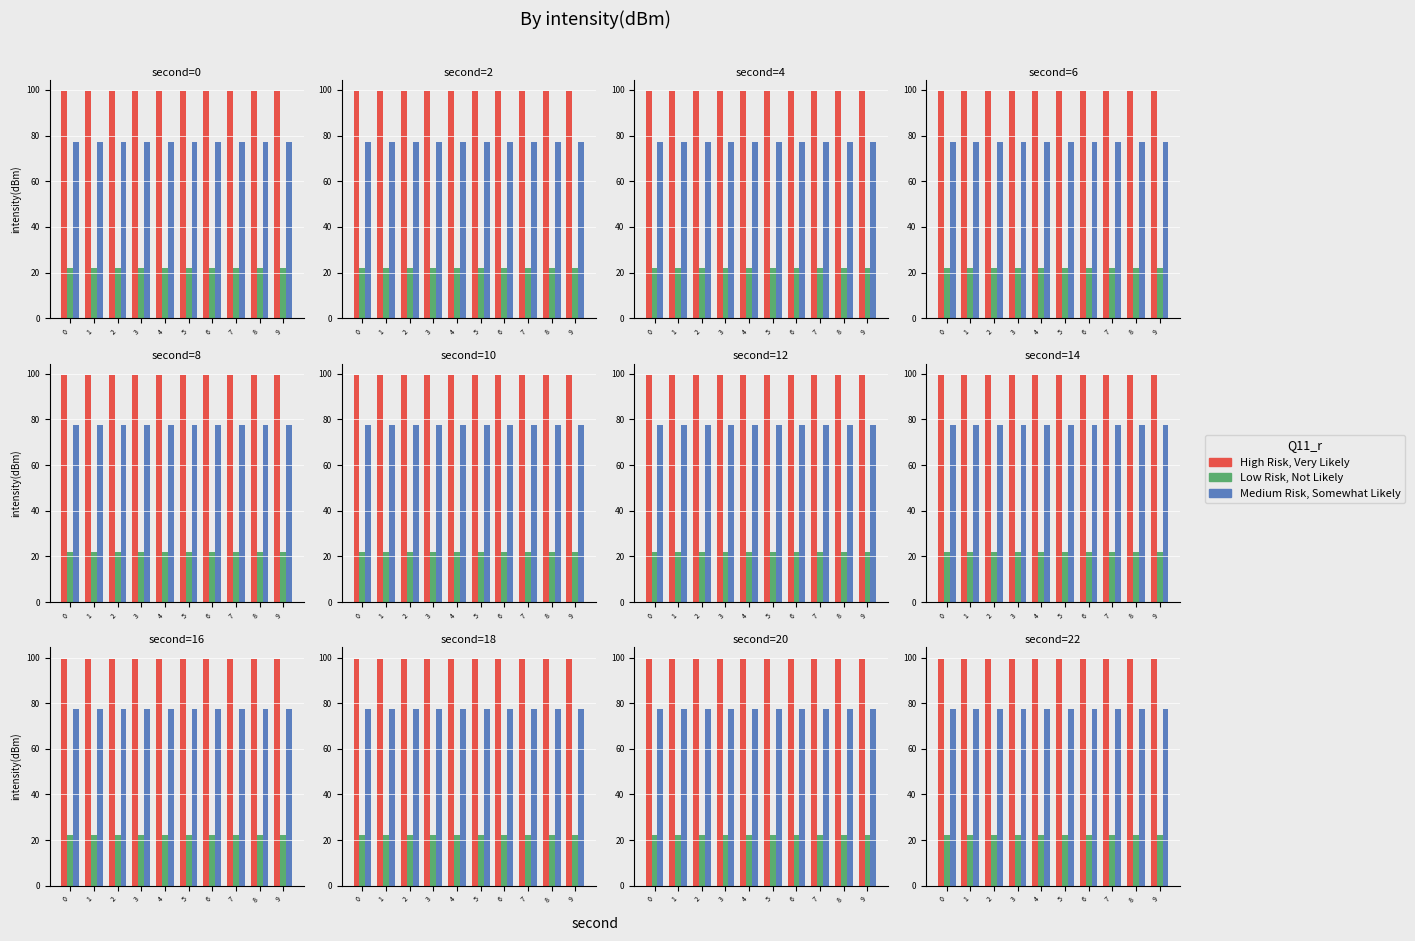

Rank the series at 2 from highest to lowest value.

High Risk, Very Likely, Medium Risk, Somewhat Likely, Low Risk, Not Likely